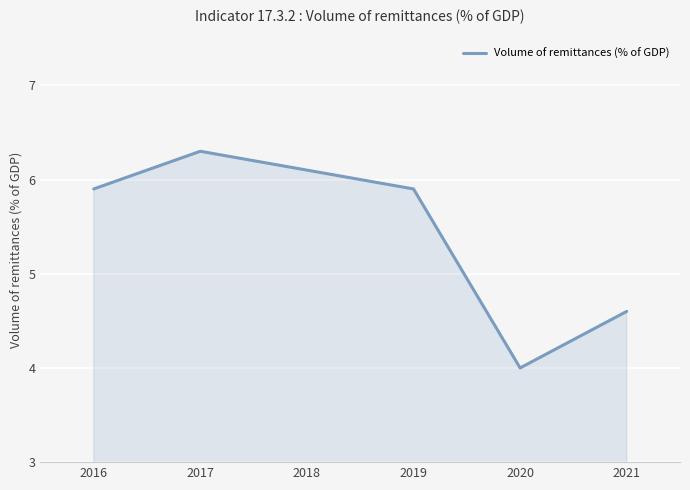

What is the difference between the values at 2017 and 2018?

0.2